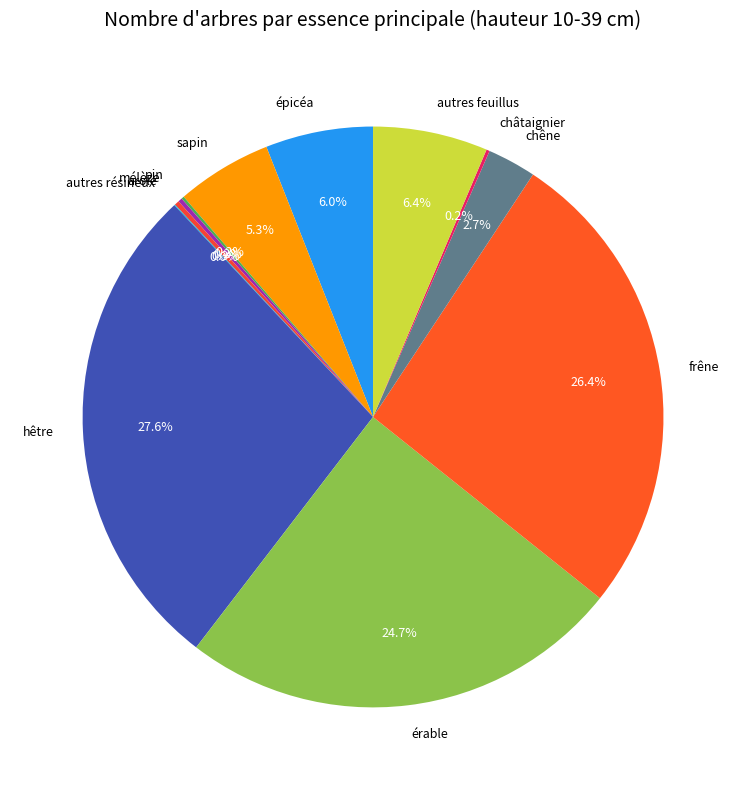

Which has a higher value, épicéa or chêne?

épicéa